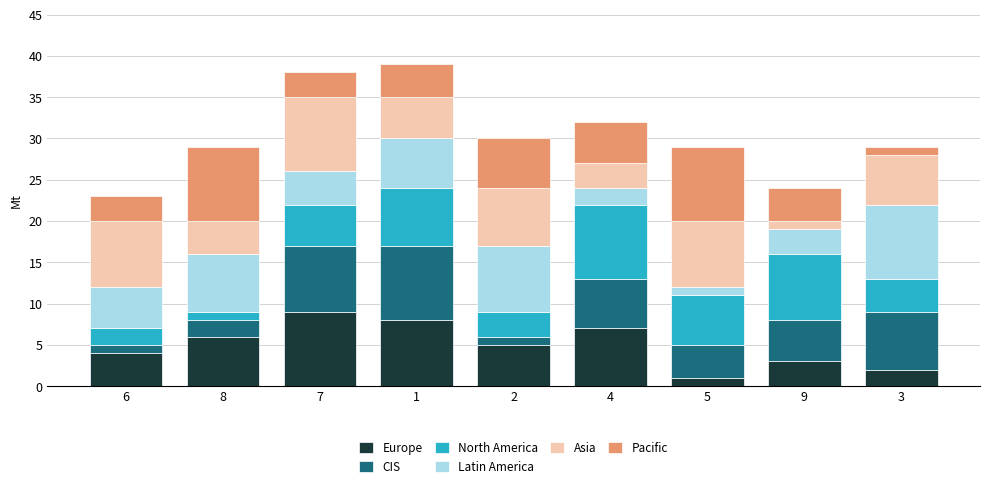

What is the highest value of the Europe series?

9